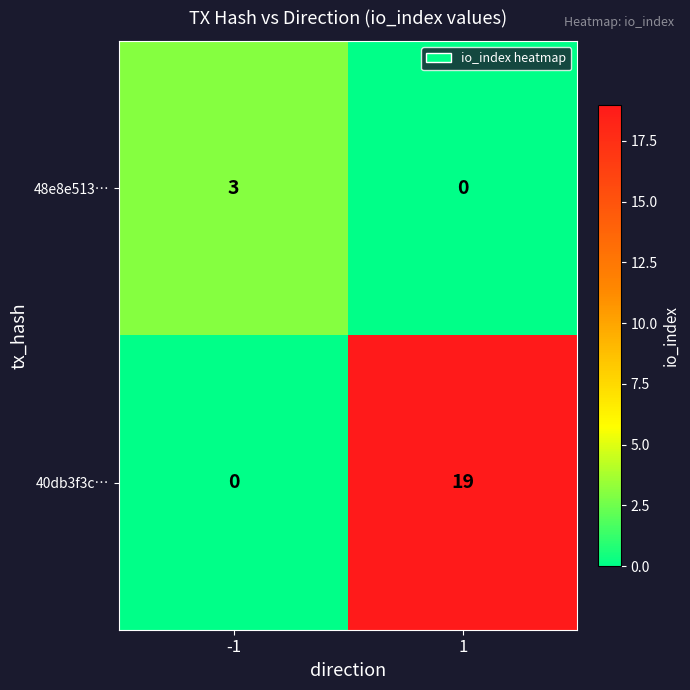

True or false: 40db3f3c… has a value of 19 at 1.

True